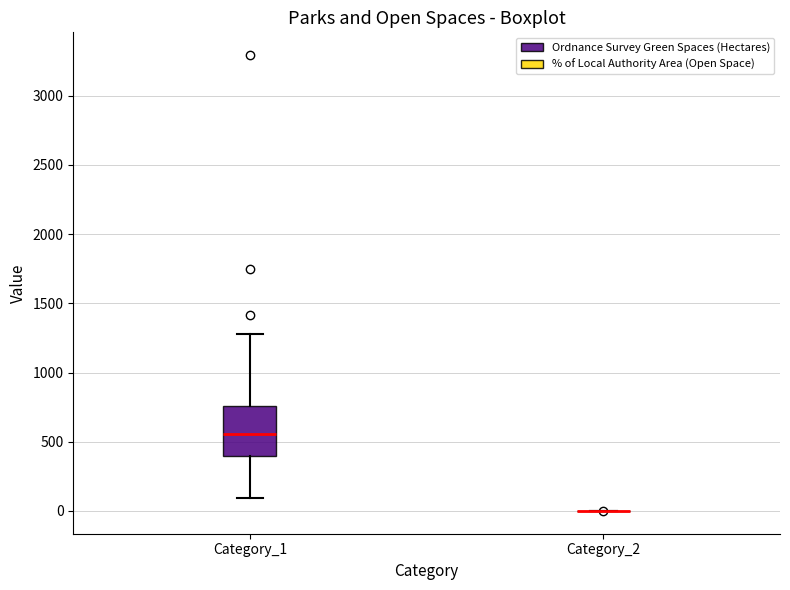

Reading left to right, read every box against the y-axis: the position of its median line, the range the box covers, and the ends of its whiskers. The values are not printed on the chart, so give them approximately, as read against the axis.

Category_1: median 550, box 400 to 750, whiskers 100 to 1300
Category_2: box collapsed to a line at 0, whiskers 0 to 0